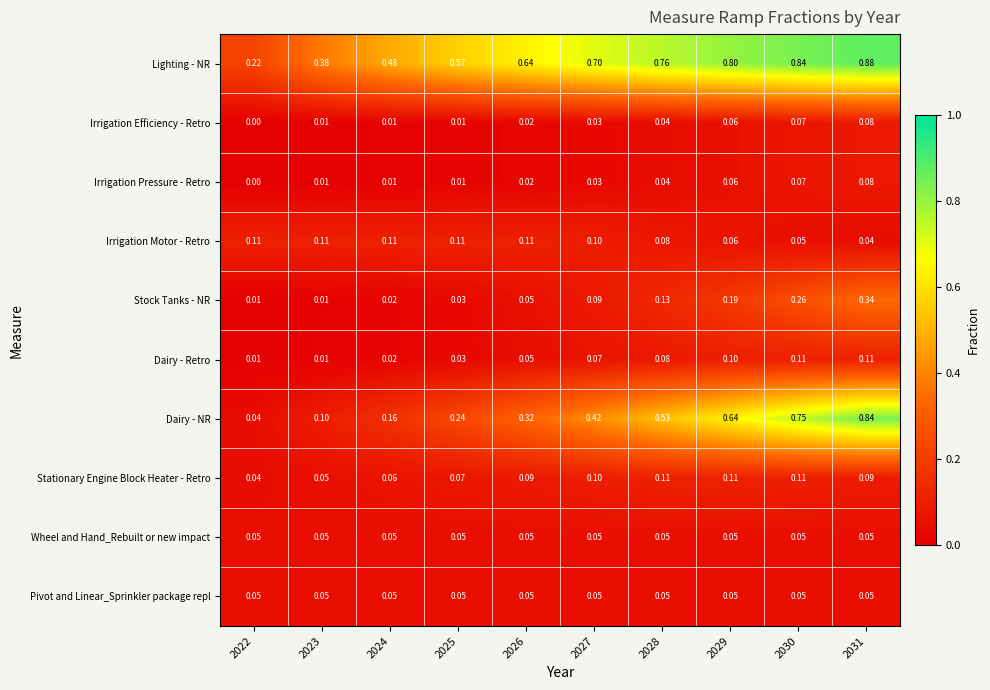

Which series has the widest spread of values?

Dairy - NR